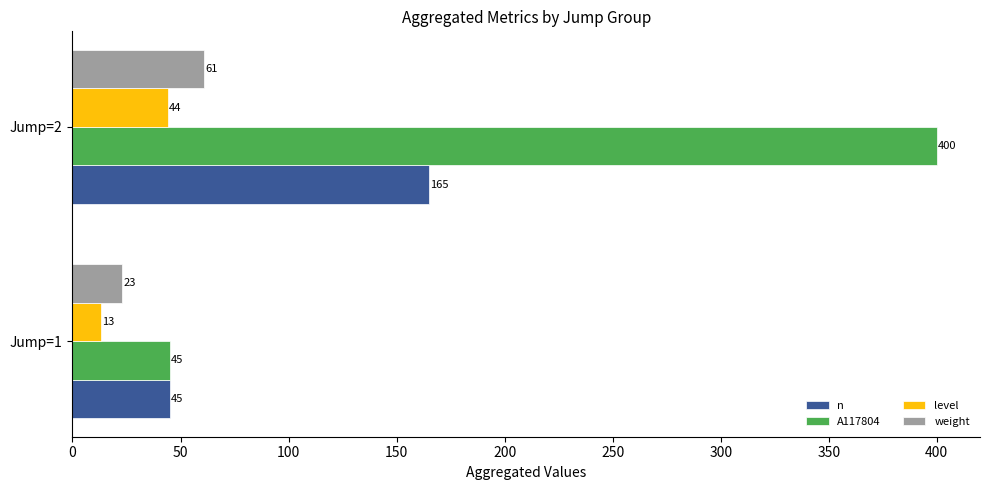

What is the difference between the level values at Jump=1 and Jump=2?

31